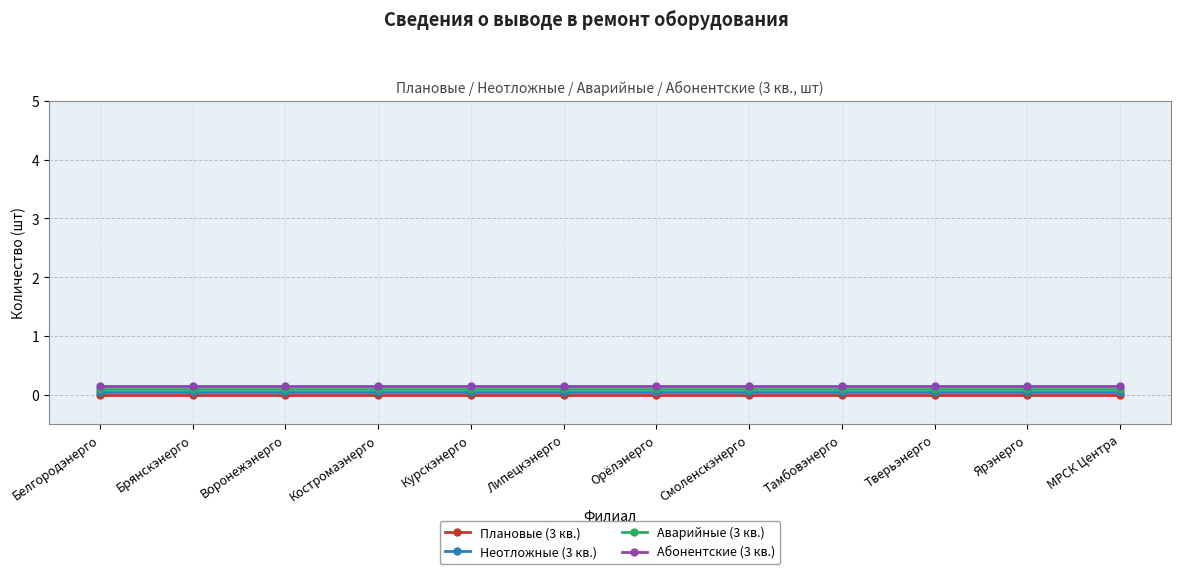

What is the sum of the Неотложные (3 кв.) values at Костромаэнерго and Орёлэнерго?

0.1